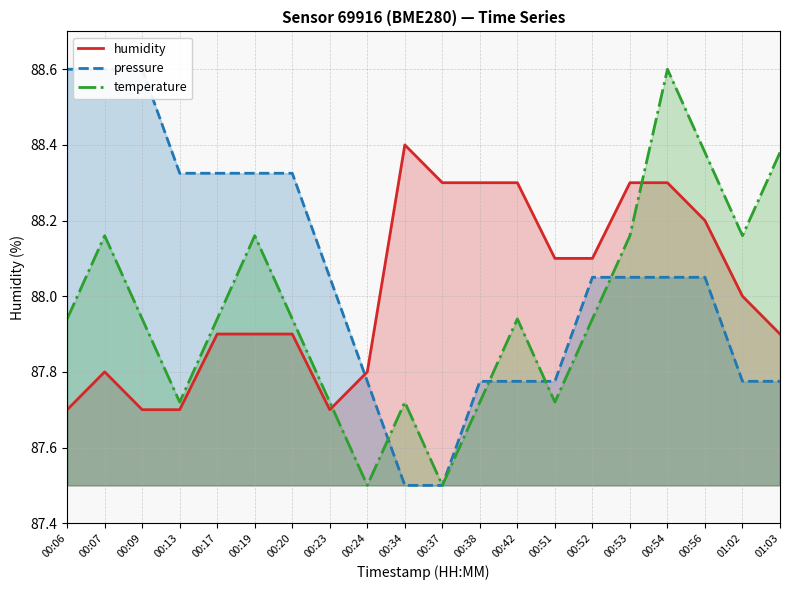

Does the chart have visible grid lines?

Yes